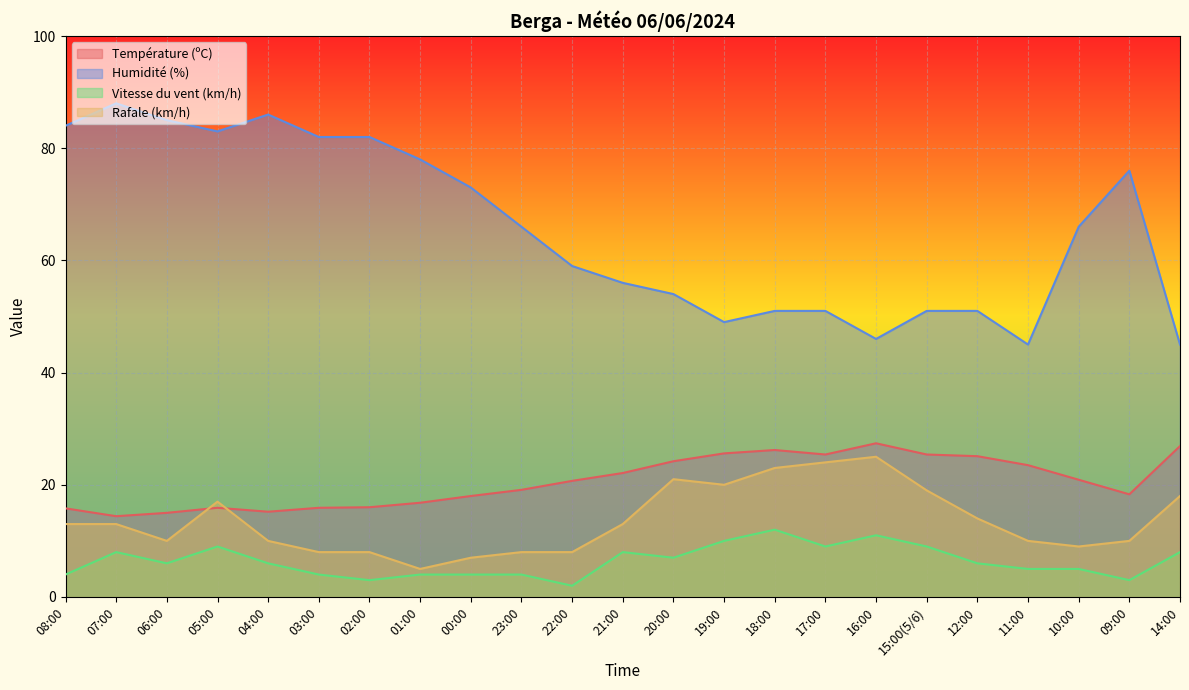

Between 19:00 and 10:00, which is larger?

19:00